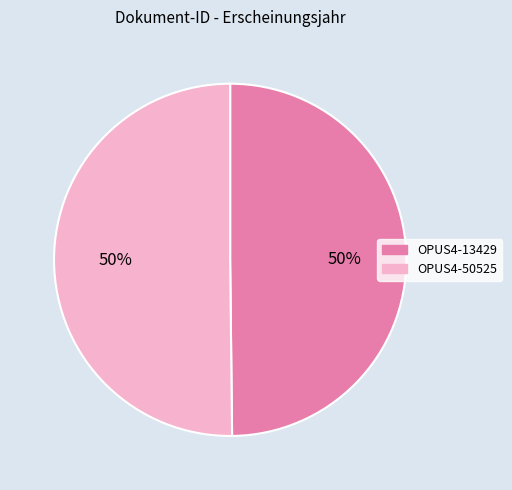

To the nearest percent, what portion does OPUS4-13429 represent?

50%